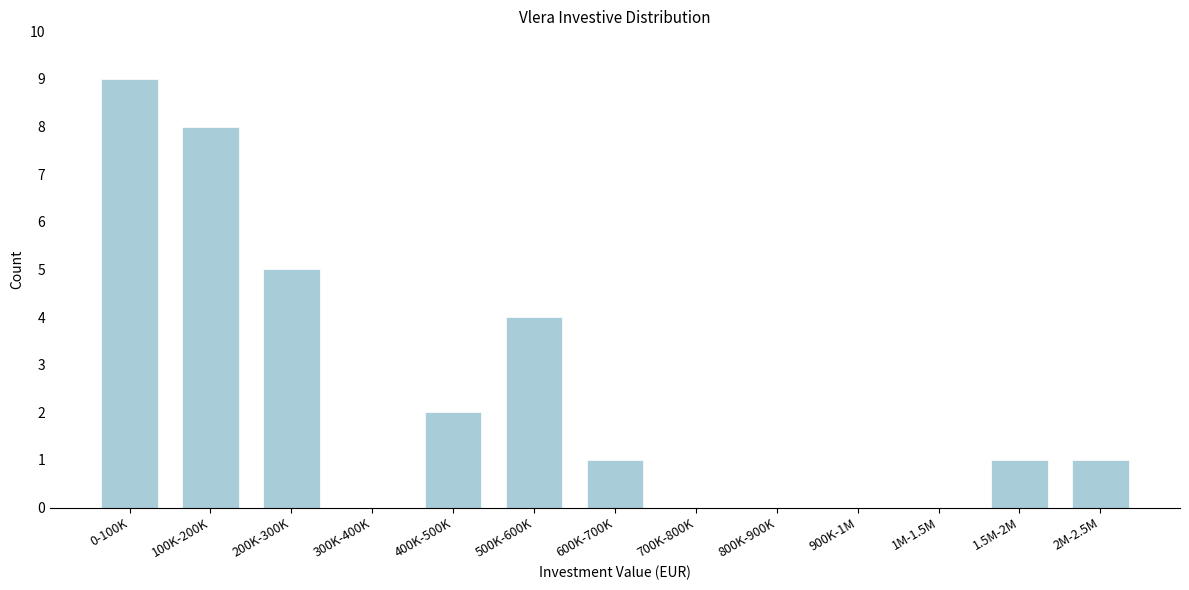

Reading right to left, list all the values displayed in this chart.

2M-2.5M=1	1.5M-2M=1	1M-1.5M=0	900K-1M=0	800K-900K=0	700K-800K=0	600K-700K=1	500K-600K=4	400K-500K=2	300K-400K=0	200K-300K=5	100K-200K=8	0-100K=9